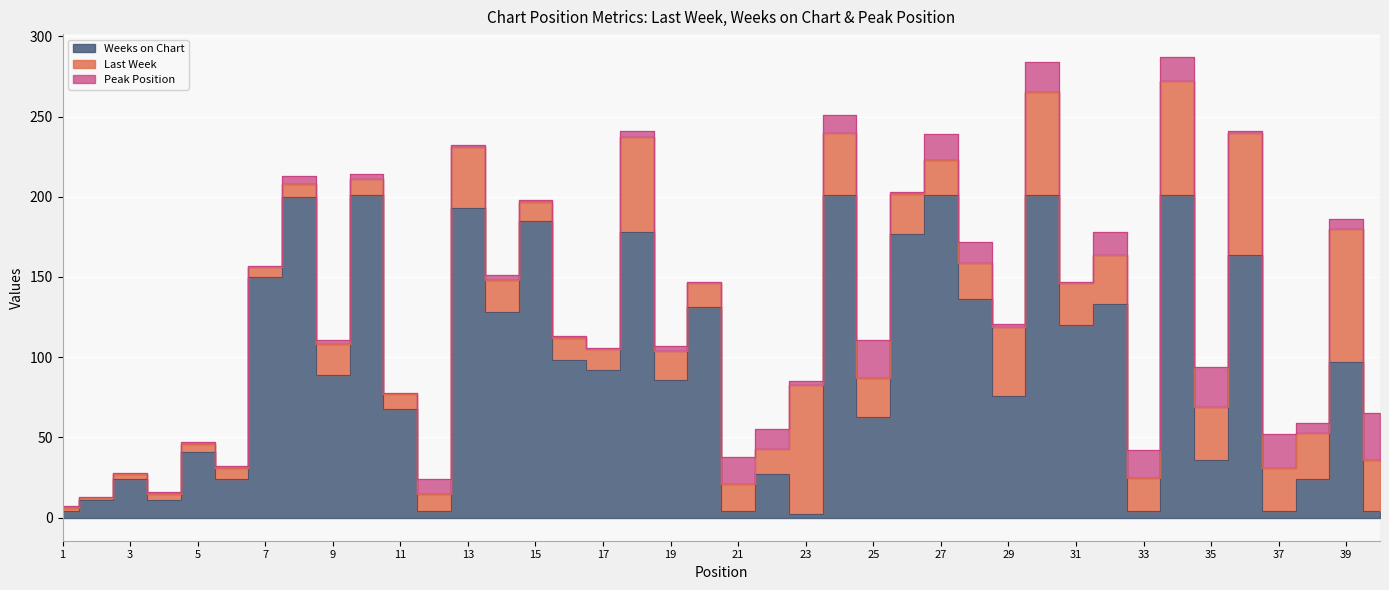

List the series in order of their peak value, highest first.

Weeks on Chart, Last Week, Peak Position